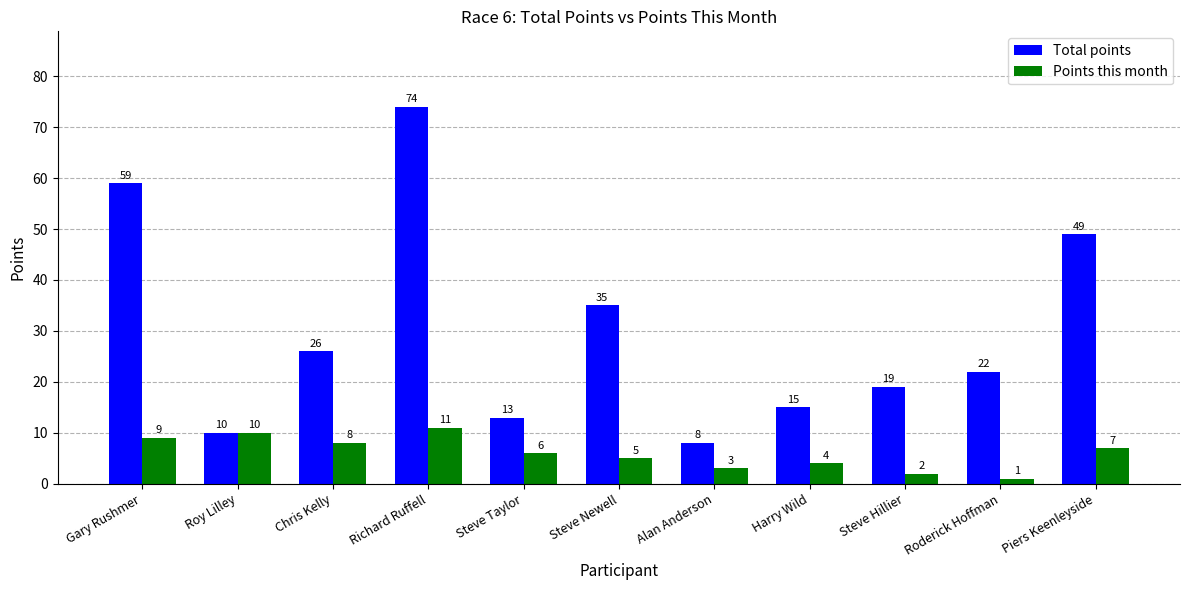

Is it true that Total points equals 6 at Roderick Hoffman?

False